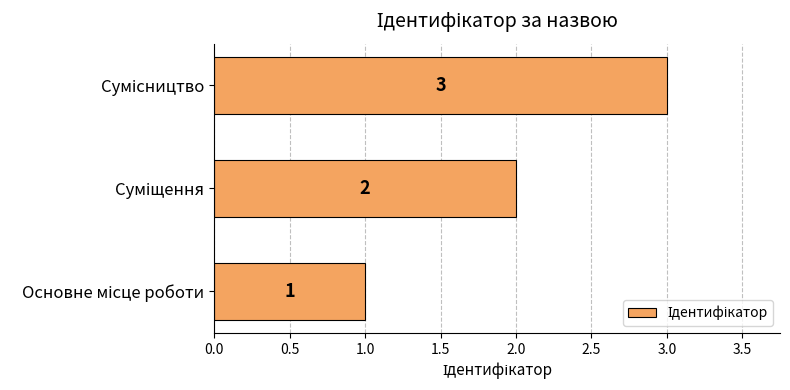

What is the sum of all values?

6